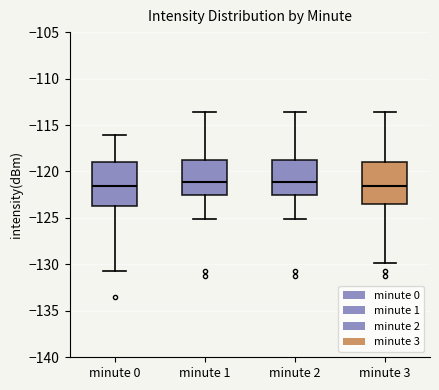

Reading left to right, read every box against the y-axis: the position of its median line, the range the box covers, and the ends of its whiskers. The values are not printed on the chart, so give them approximately, as read against the axis.

minute 0: median -121.5, box -124.0 to -119.0, whiskers -131.0 to -116.0
minute 1: median -121.0, box -122.5 to -118.5, whiskers -125.0 to -113.5
minute 2: median -121.0, box -122.5 to -118.5, whiskers -125.0 to -113.5
minute 3: median -121.5, box -123.5 to -119.0, whiskers -130.0 to -113.5